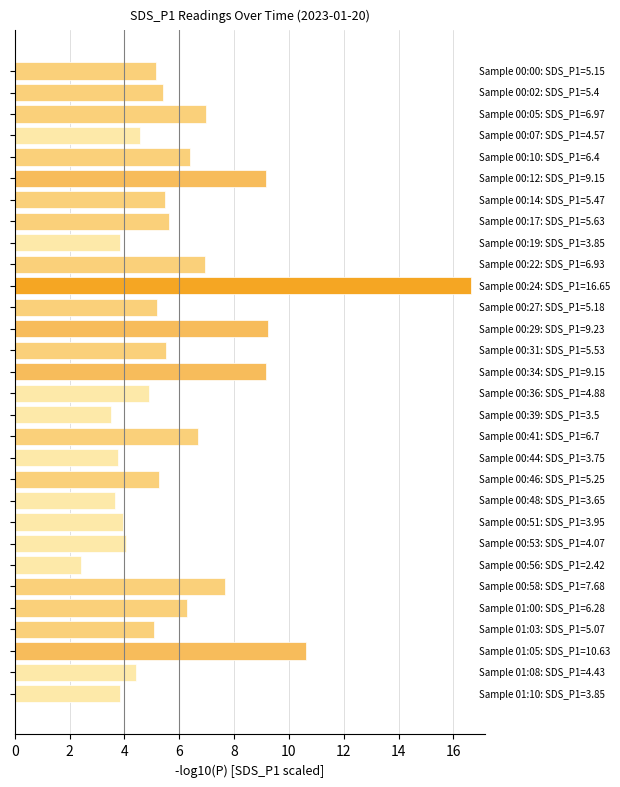

What is the smallest value displayed?

2.4